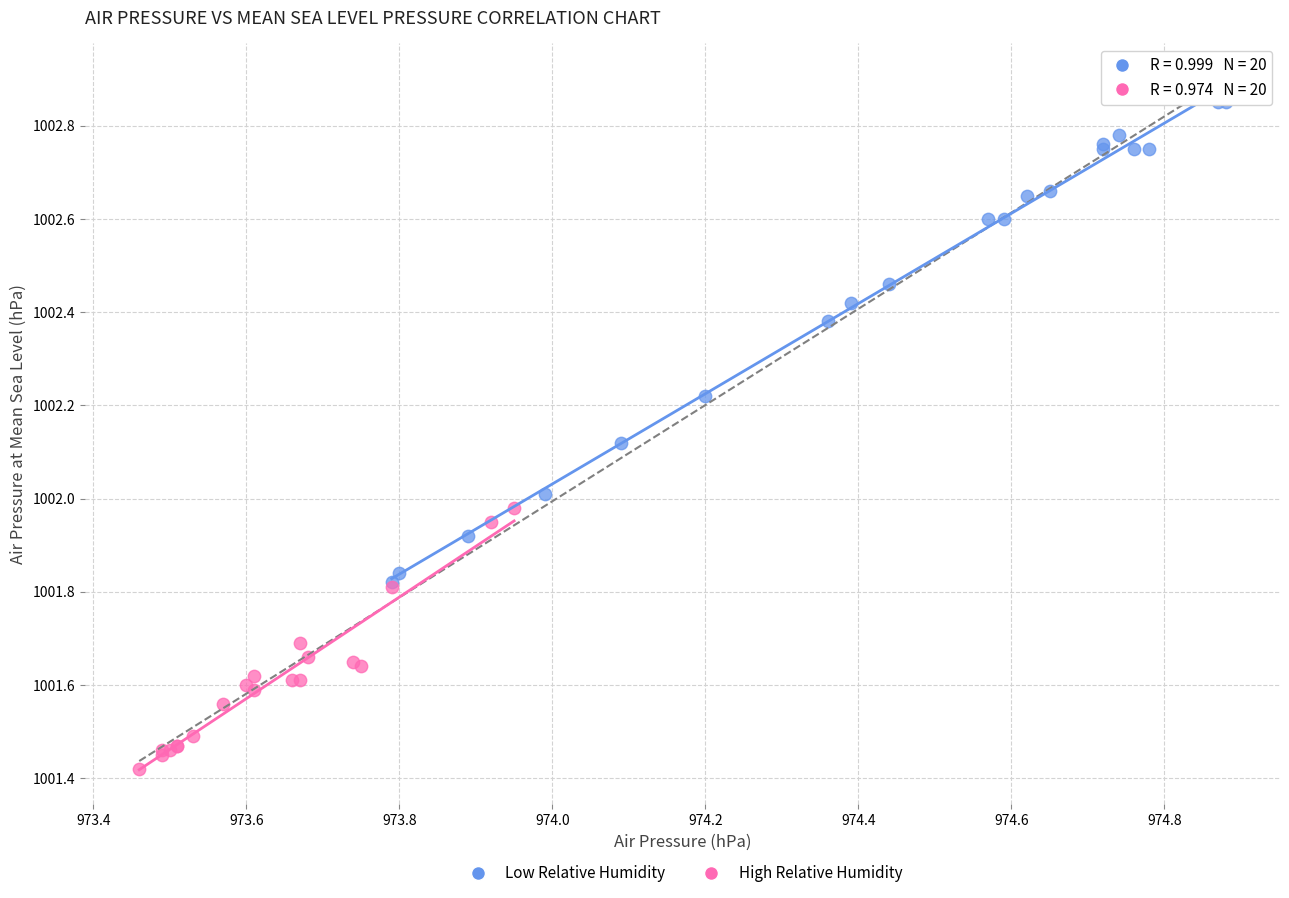

Which series reaches the minimum Y coordinate?

High Relative Humidity